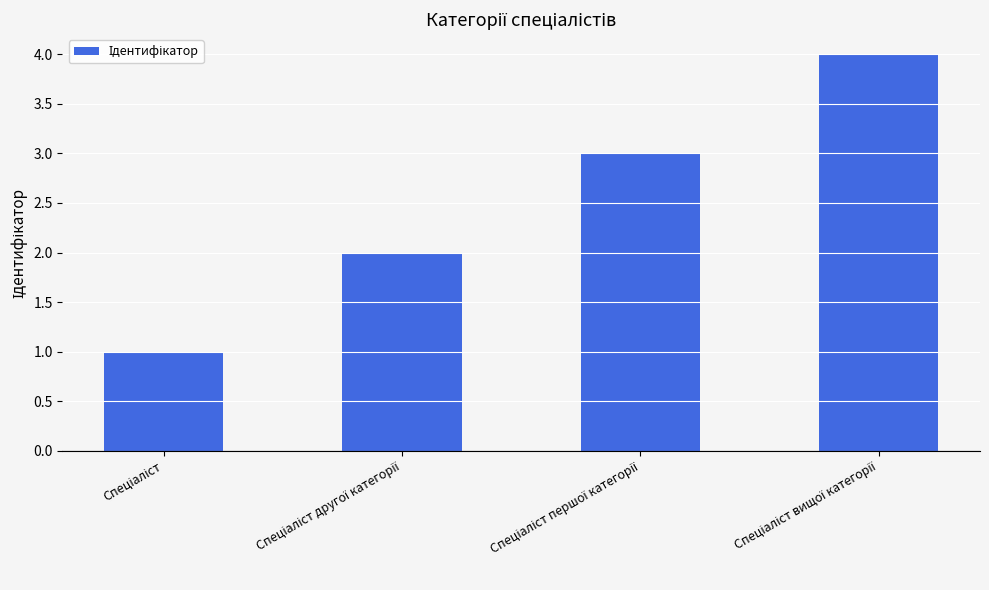

Does the chart contain stacked bars?

No